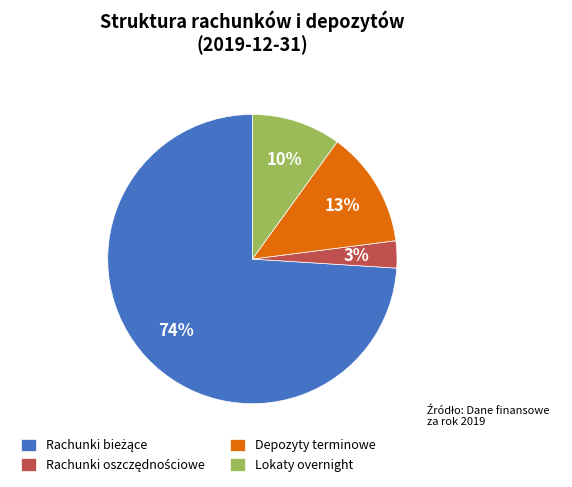

Is there any slice that represents more than half of the pie?

Yes